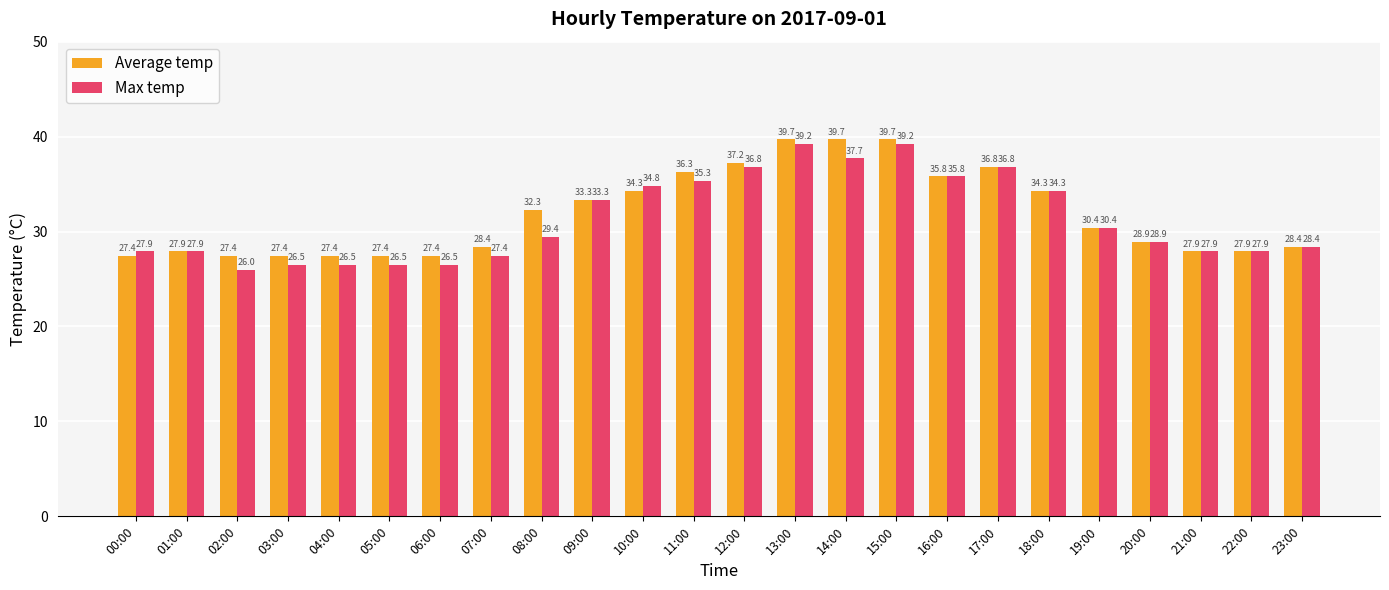

What is the average value of the Max temp series?

31.3